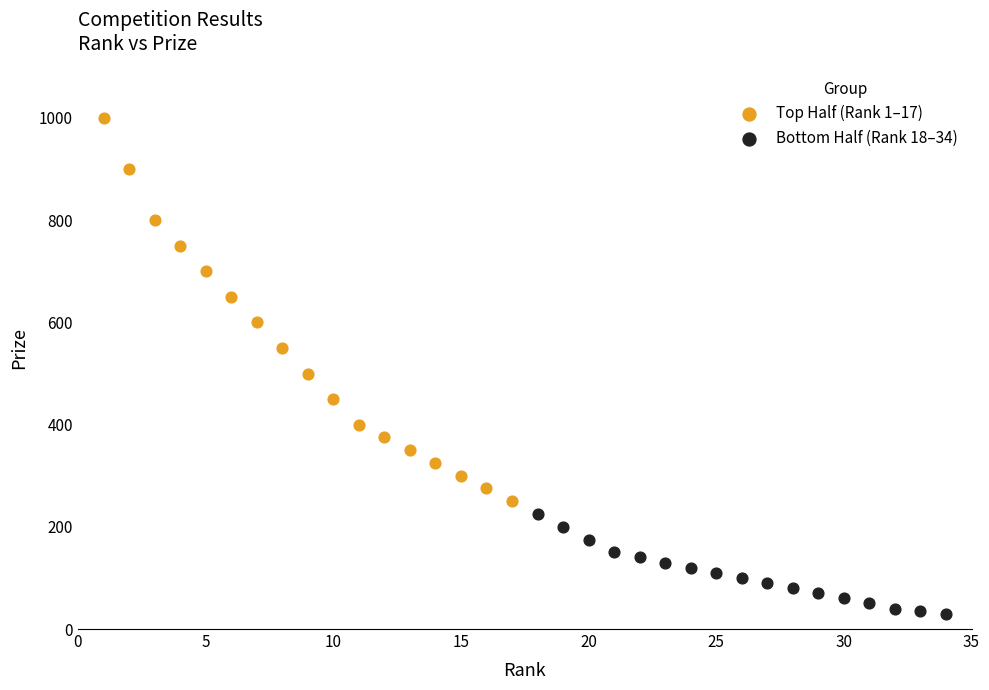

Which series reaches the maximum Y coordinate?

Top Half (Rank 1–17)